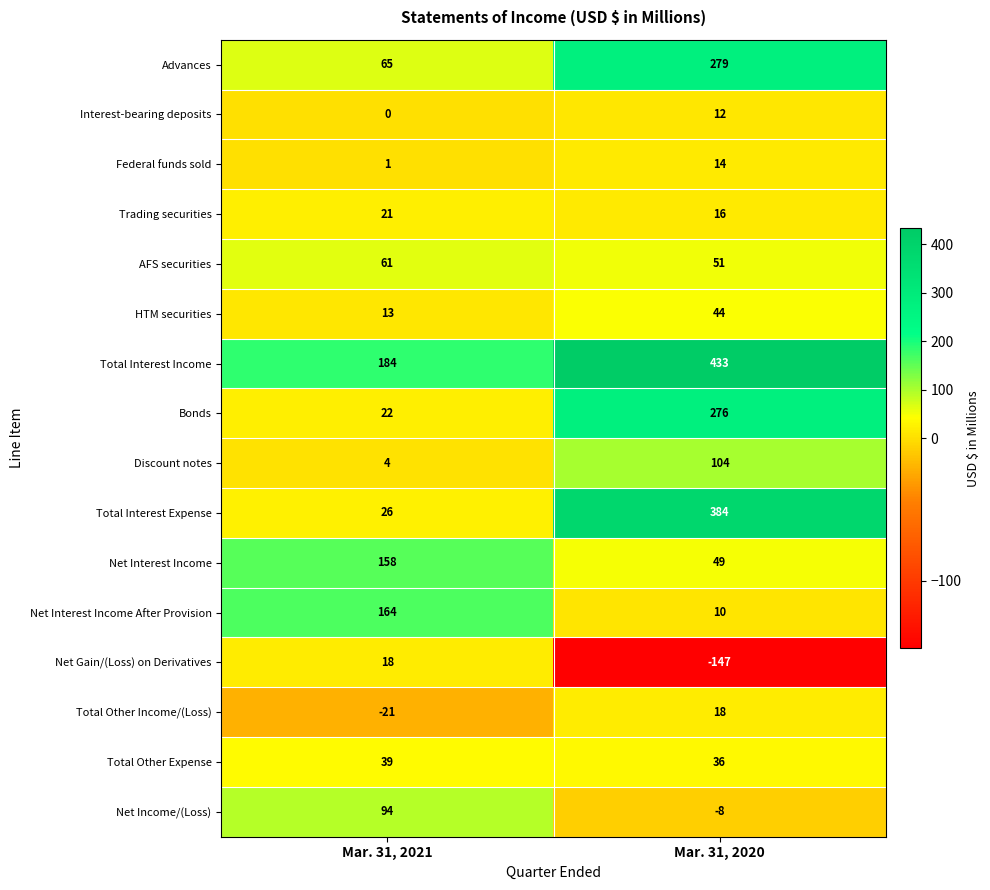

Is it true that Total Interest Income equals 677 at Mar. 31, 2020?

False